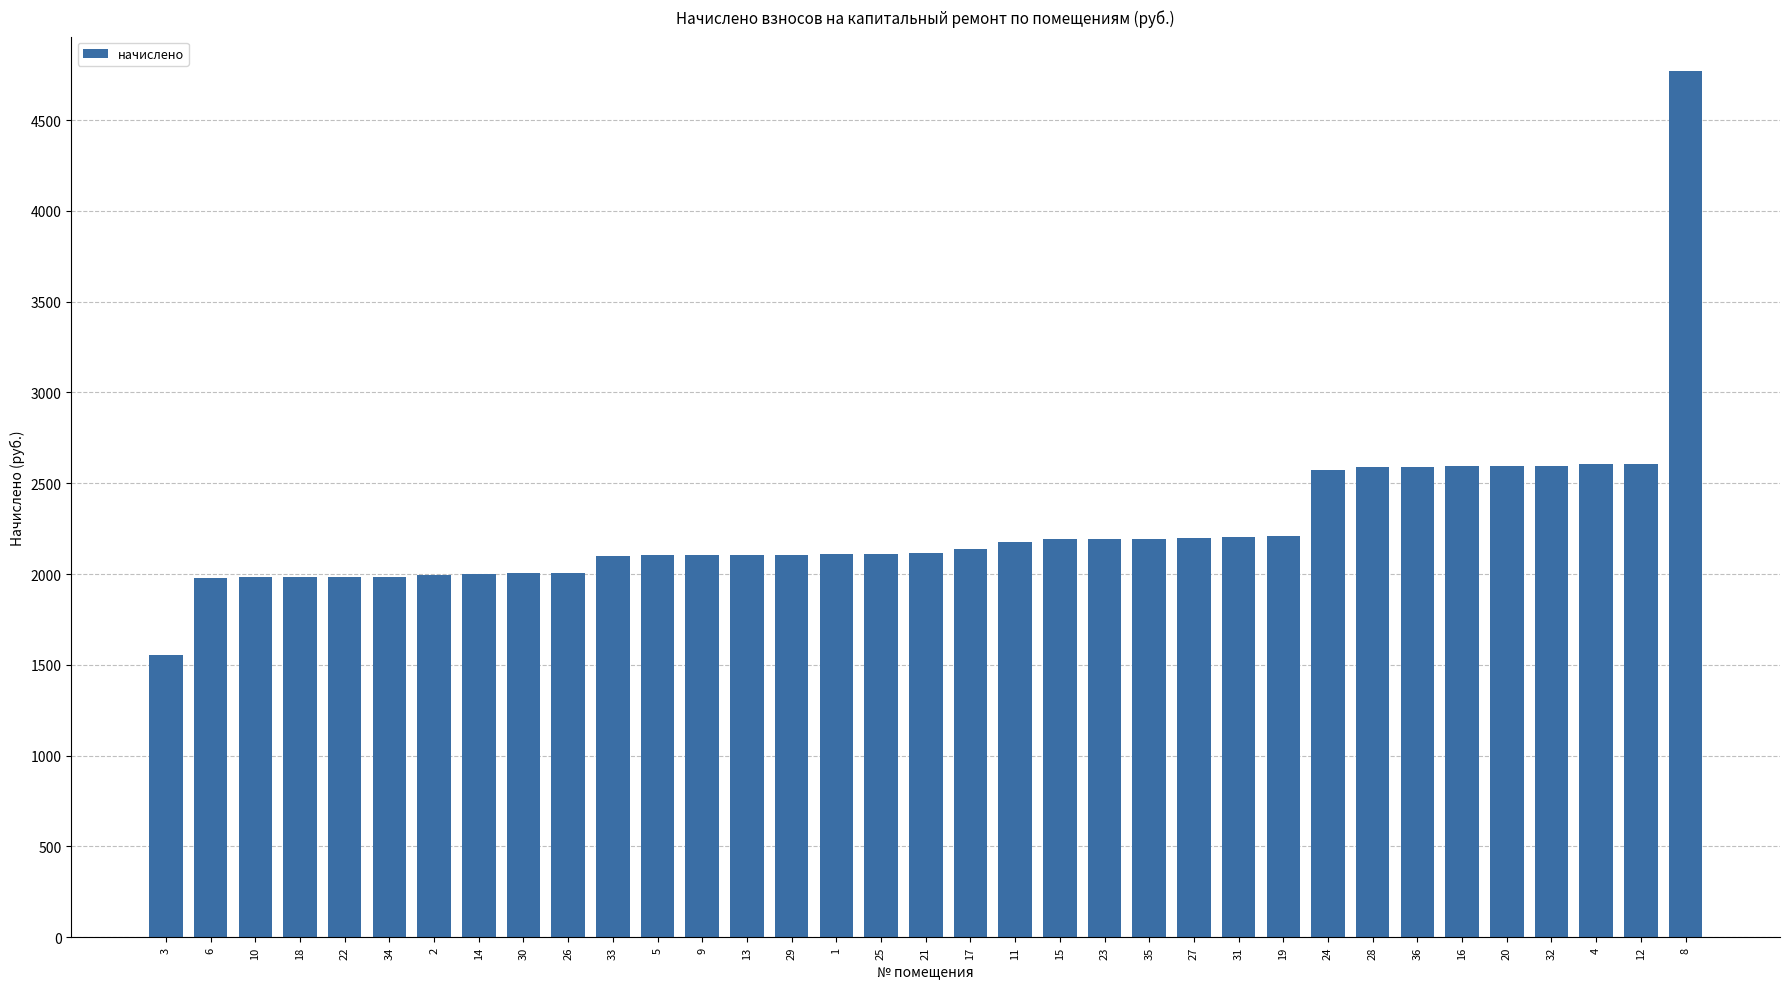

Where does the data first go above 2115?

21